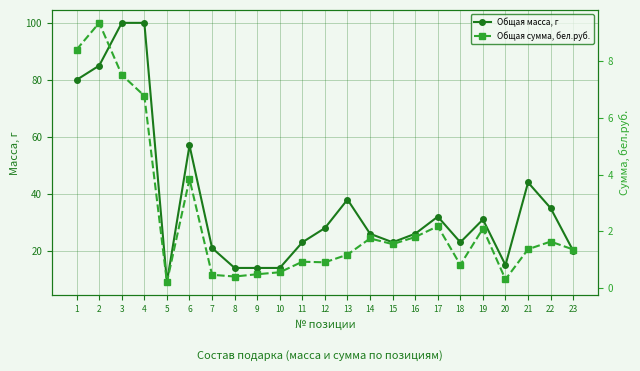

How many values in the Общая сумма, бел.руб. series exceed 1?

14